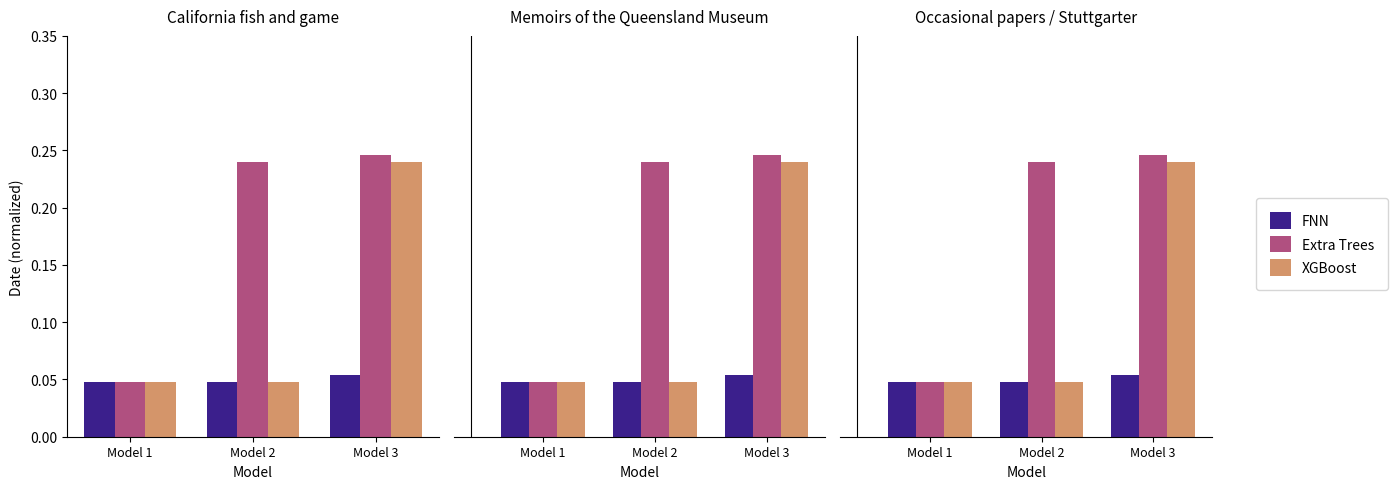

What are all the series names shown in the legend?

FNN, Extra Trees, XGBoost